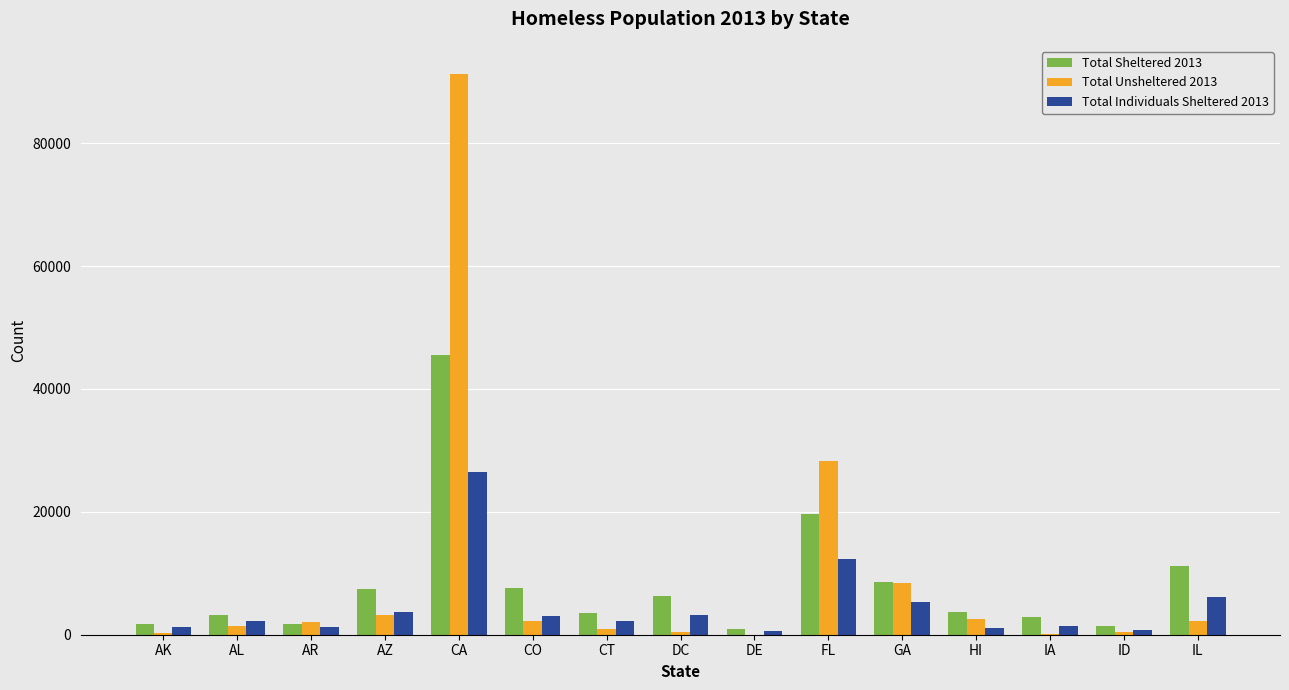

At which category is the sum across all series the highest?

CA